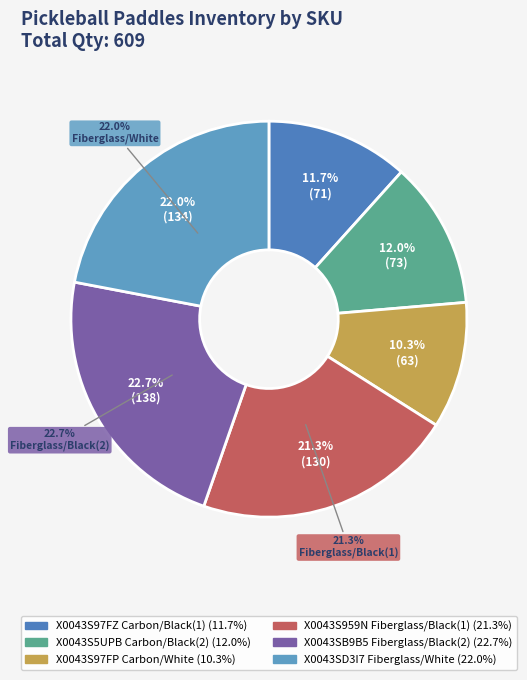

How many segments does this pie chart have?

6